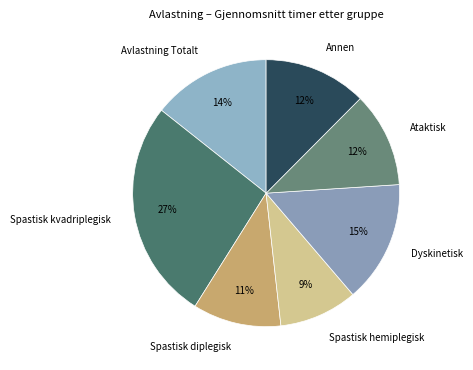

Does Spastisk hemiplegisk represent more than half of the total?

No